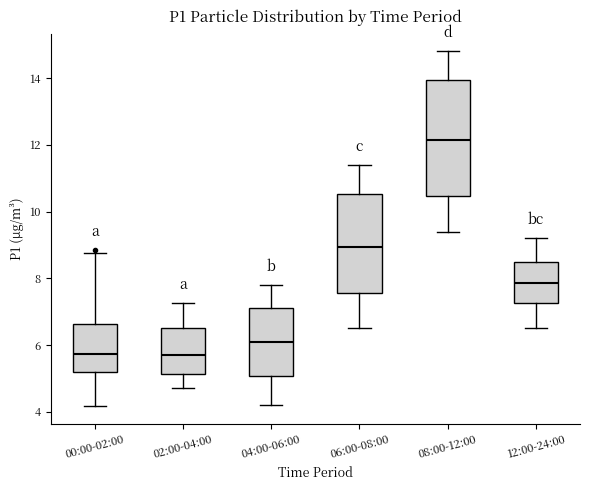

Which box is the tallest, from its lower edge to its upper edge?

08:00-12:00